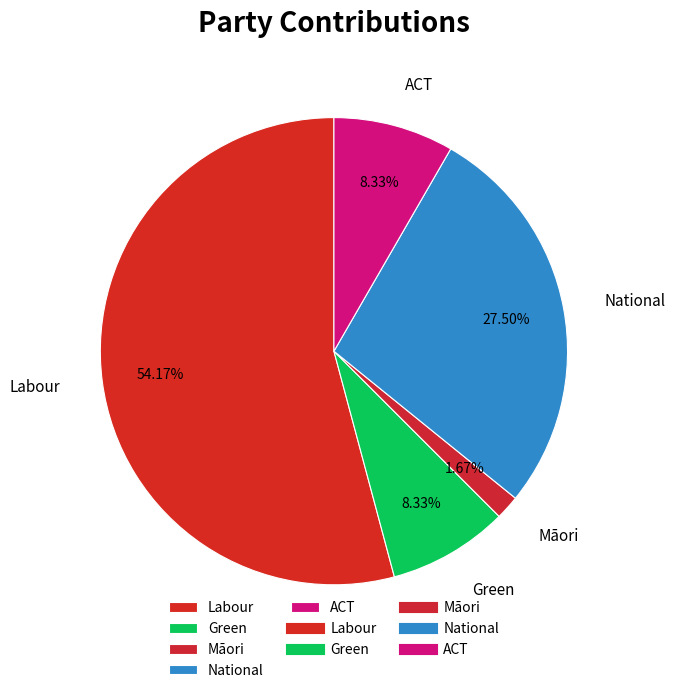

True or false: ACT accounts for 22% of the total.

False